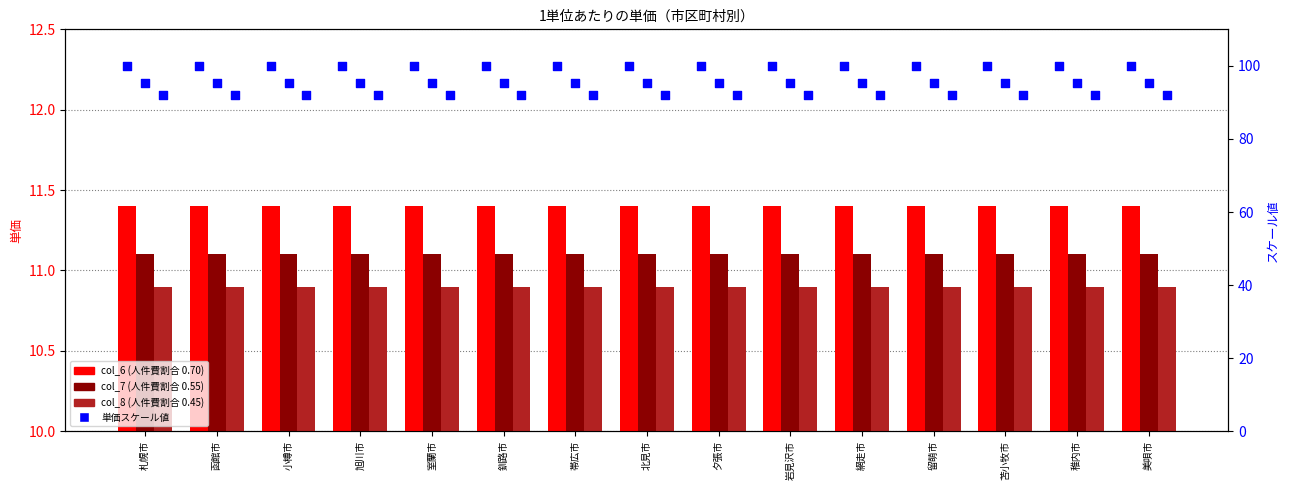

At which category is the sum across all series the highest?

札幌市